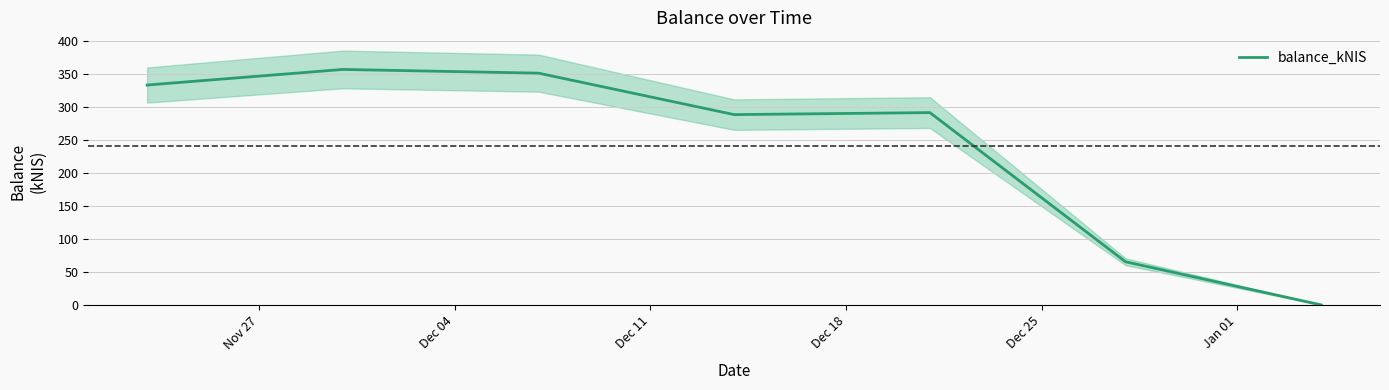

At which label does the data first exceed 291?

Nov 27